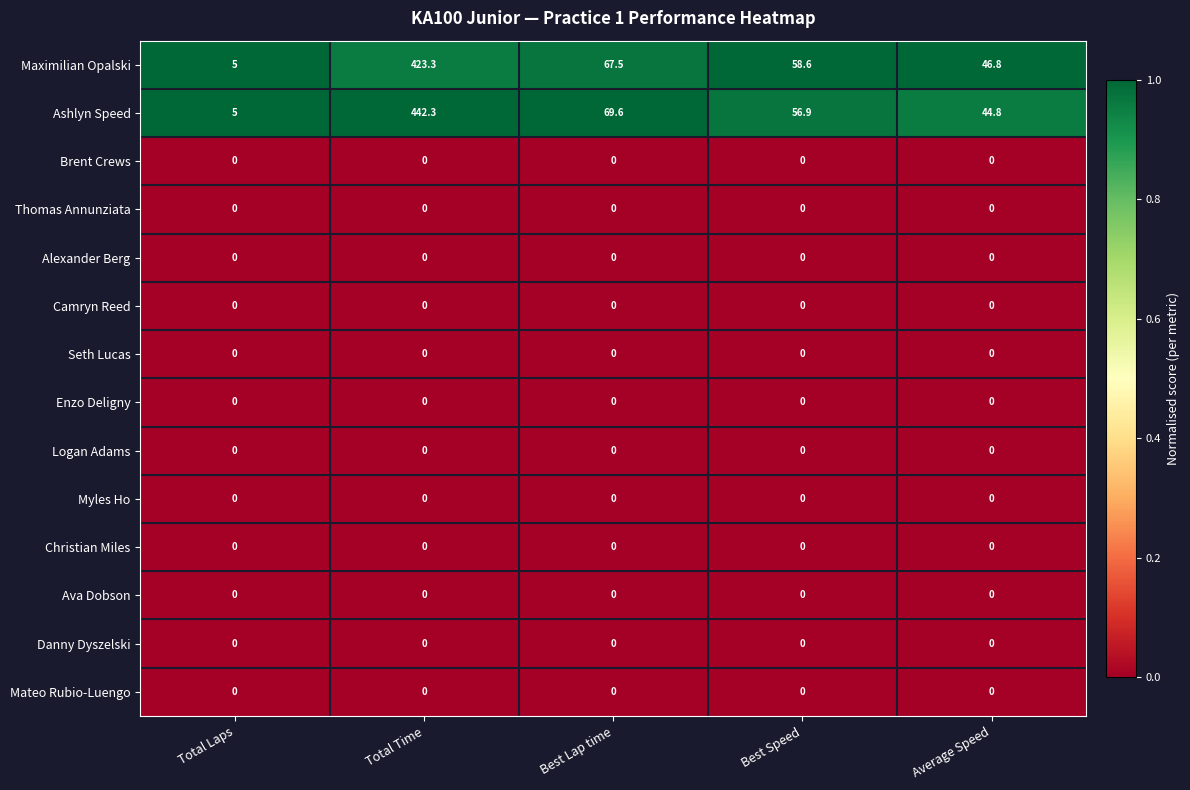

What is the greatest value displayed?

442.3